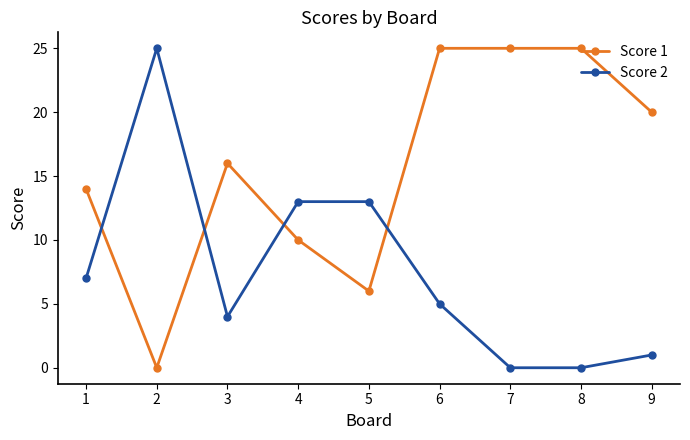

Which series changed the most between 2 and 6?

Score 1